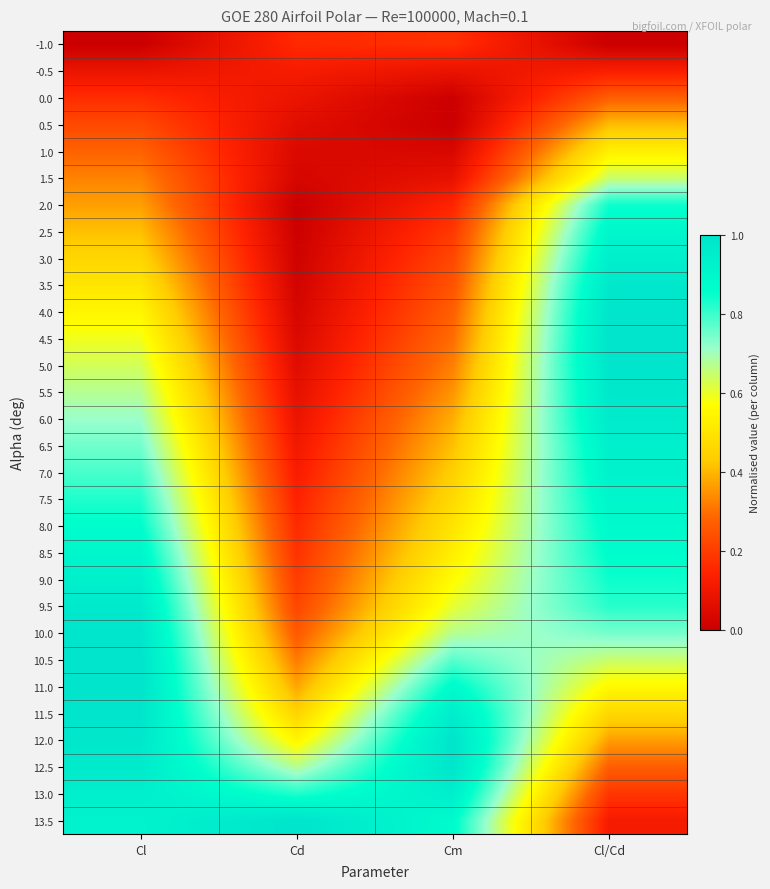

At which category does the chart reach its peak across all series?

Cl/Cd